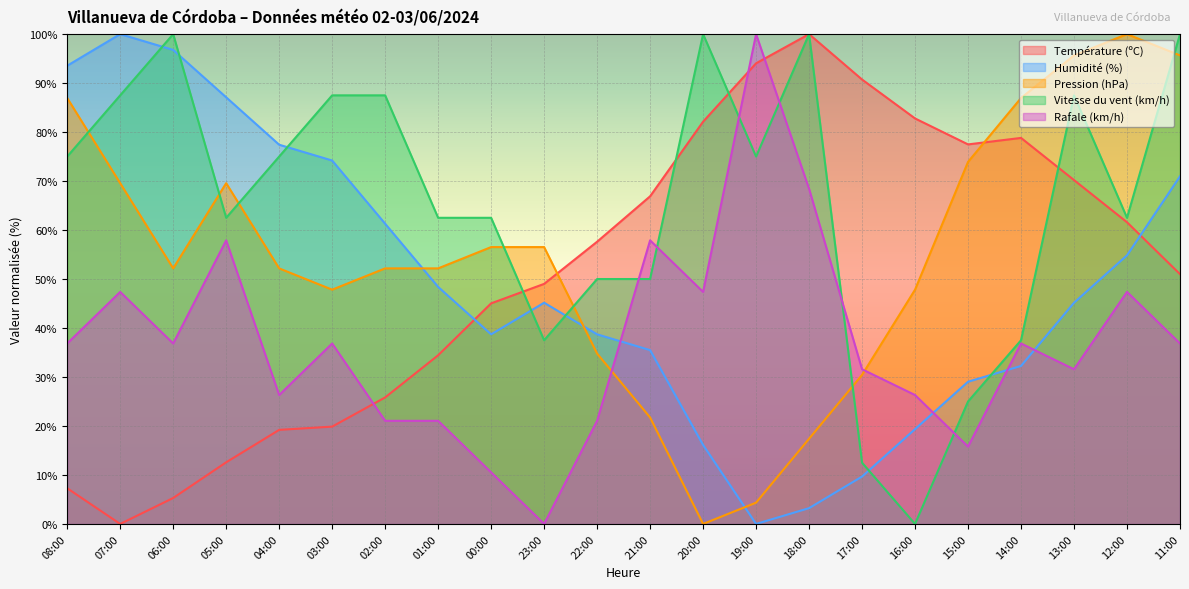

Where is the first local minimum for Température (ºC)?

07:00